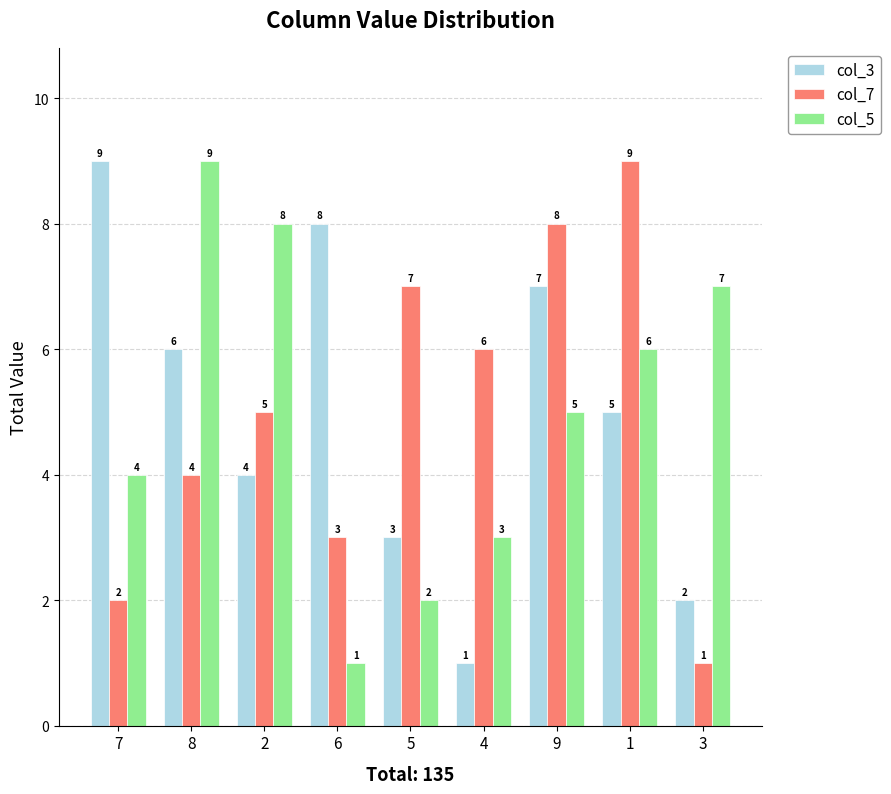

What is the total value across all series at 2?

17